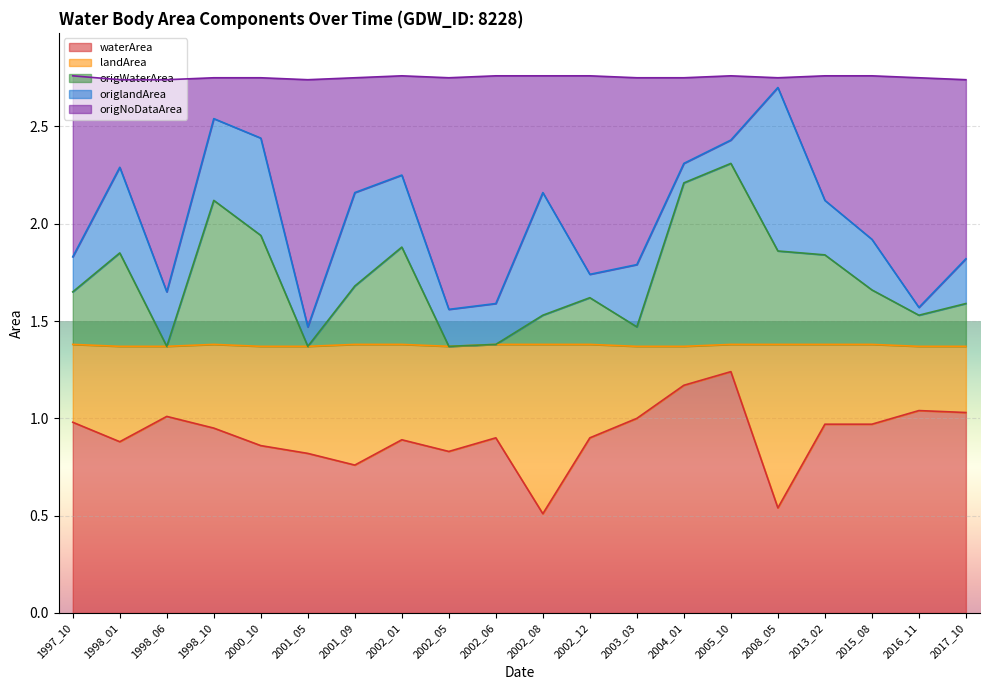

True or false: waterArea and origWaterArea intersect in this chart.

False